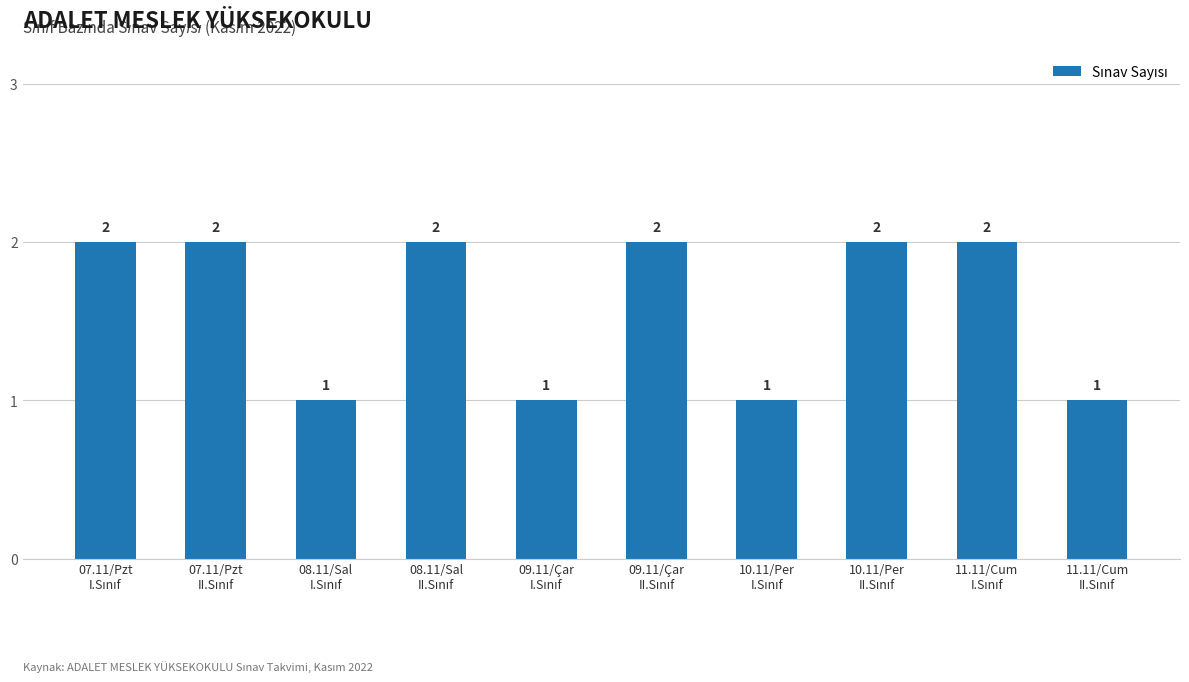

Reading left to right, what are all the values shown in this chart?

2	2	1	2	1	2	1	2	2	1